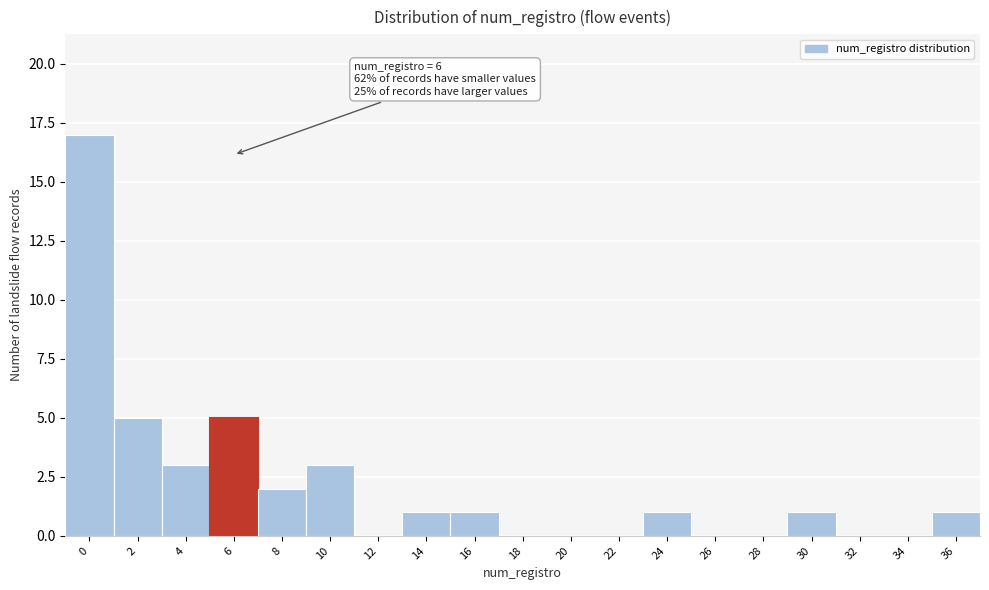

Reading left to right, extract all data points from this chart.

0=17	2=5	4=3	6=5	8=2	10=3	12=0	14=1	16=1	18=0	20=0	22=0	24=1	26=0	28=0	30=1	32=0	34=0	36=1